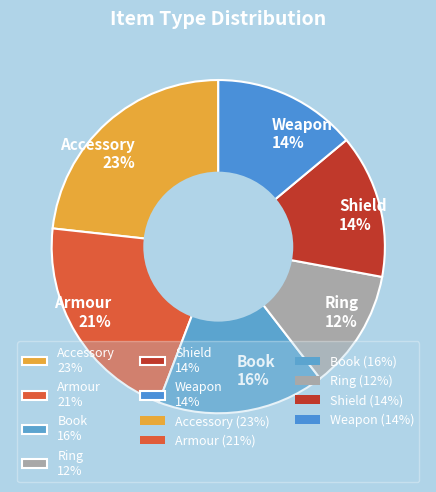

Is the sum of Armour 21% and Shield 14% greater than half?

No